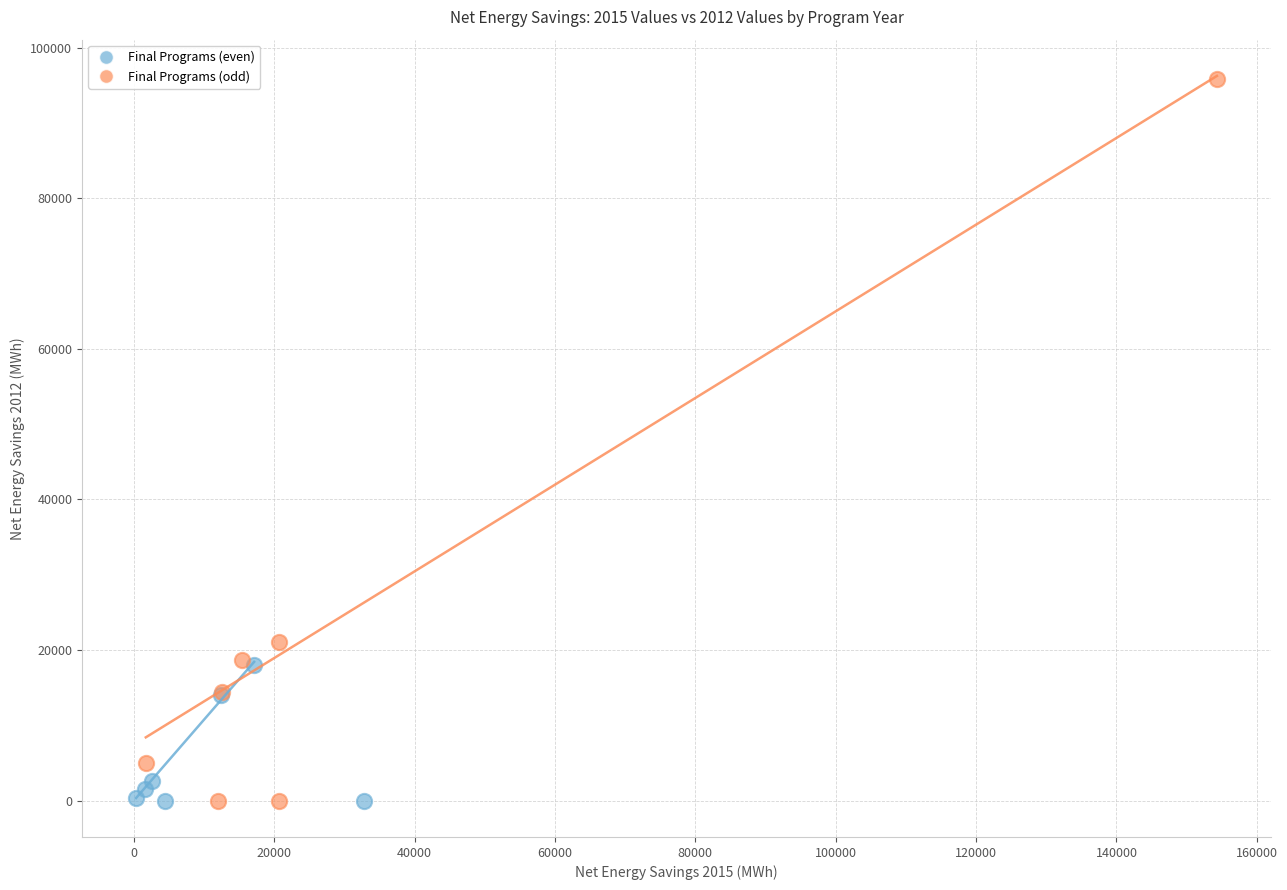

Which series has the largest Y range (max minus min)?

Final Programs (odd)